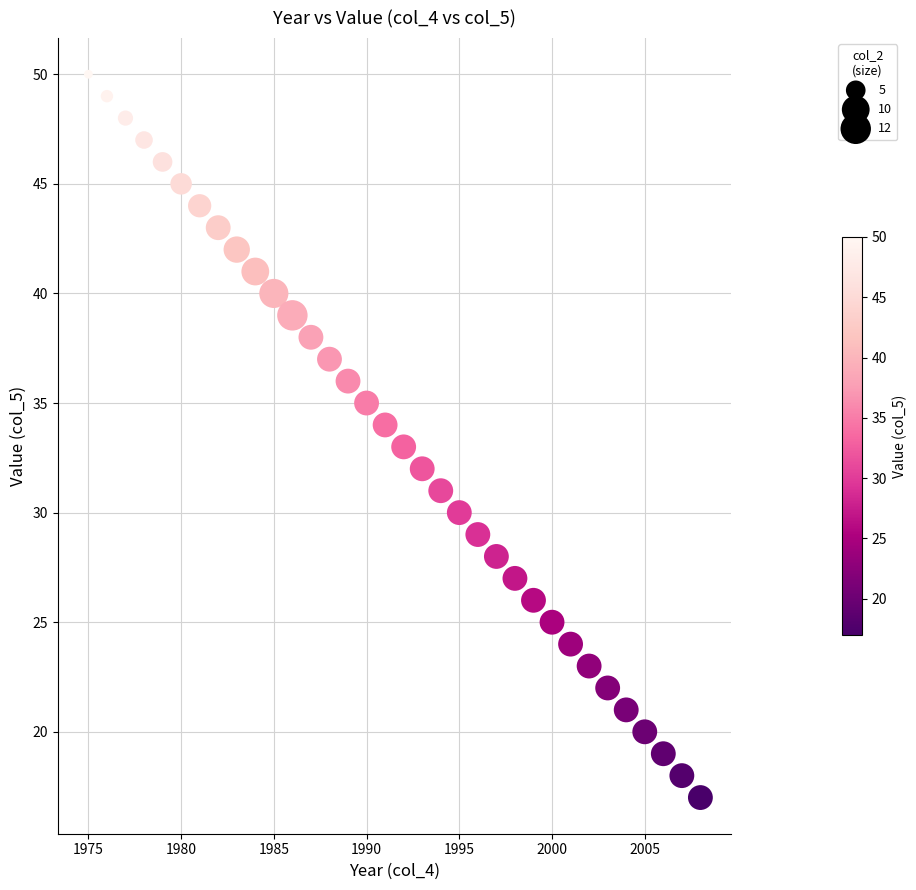

What is the range of Y values (max minus min)?

33